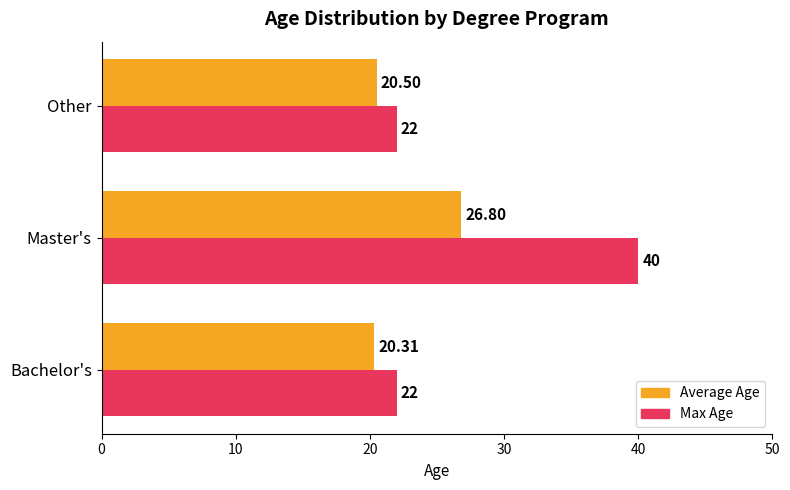

Which series has the largest total across all categories?

Max Age